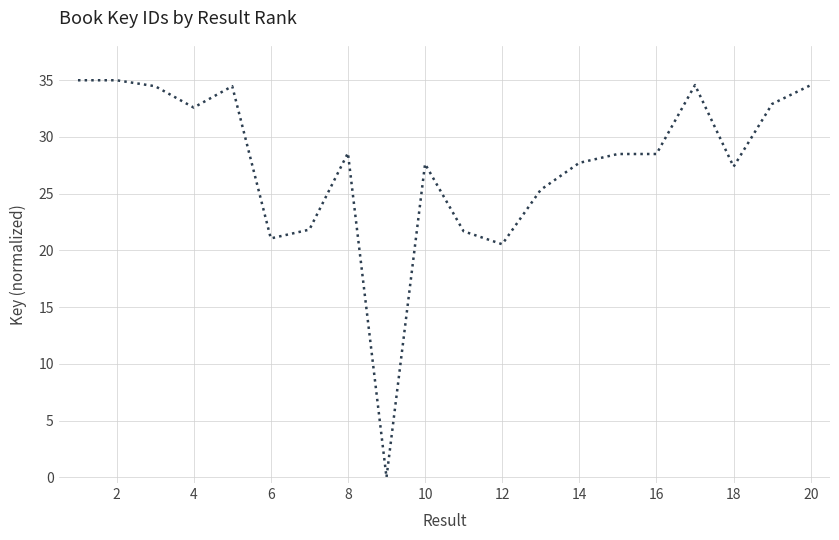

How many categories are shown in the chart?

20